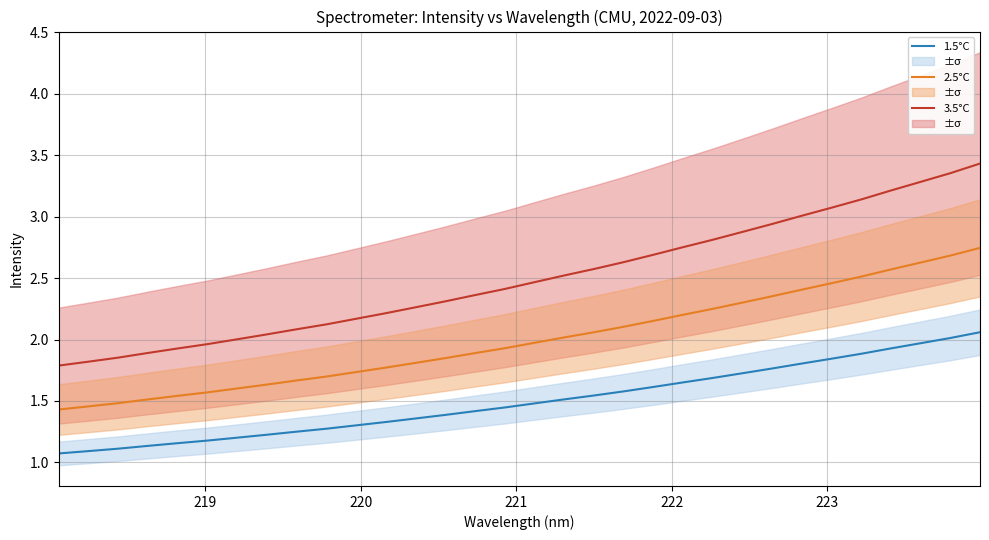

At how many categories does at least one series exceed 2?

26